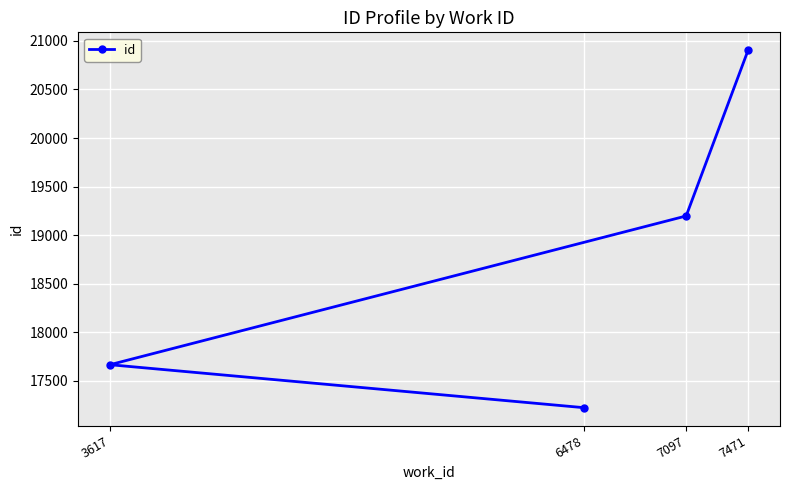

How many values exceed 19198?

1